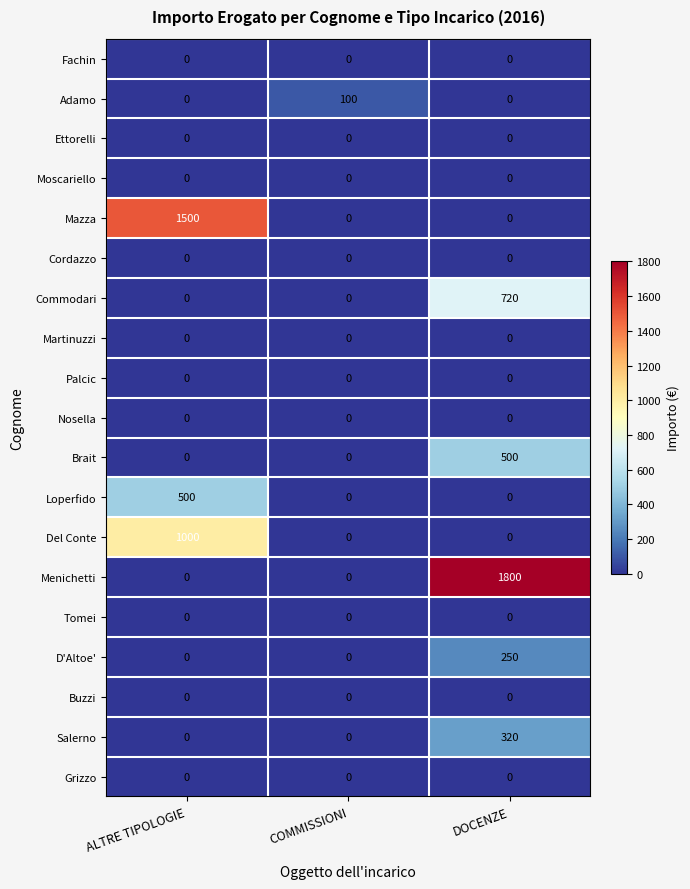

Which series has the largest range (max minus min)?

Menichetti